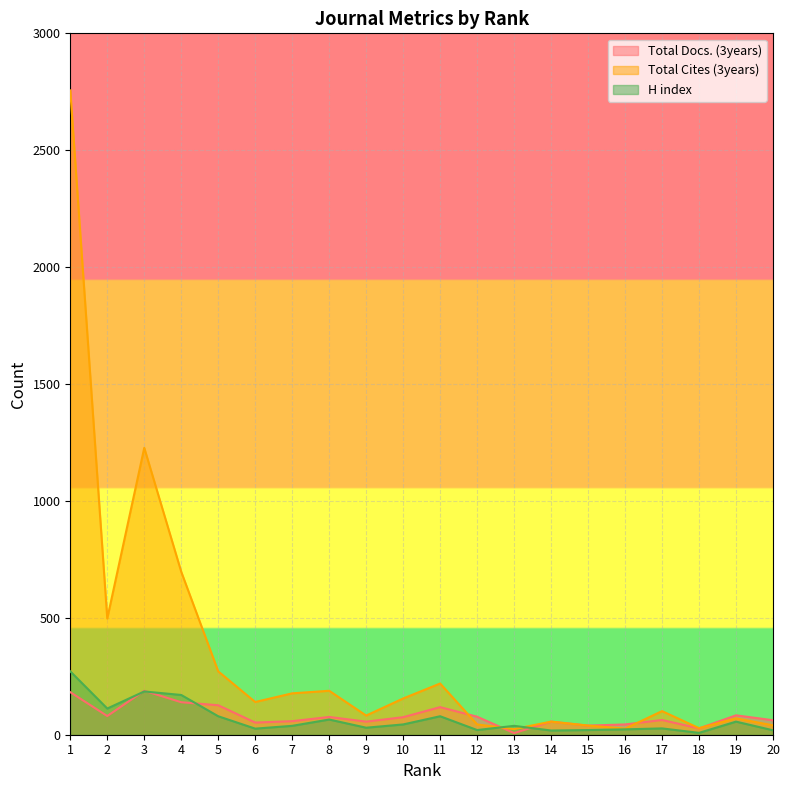

True or false: H index has more than 0 points higher than both neighbors.

True